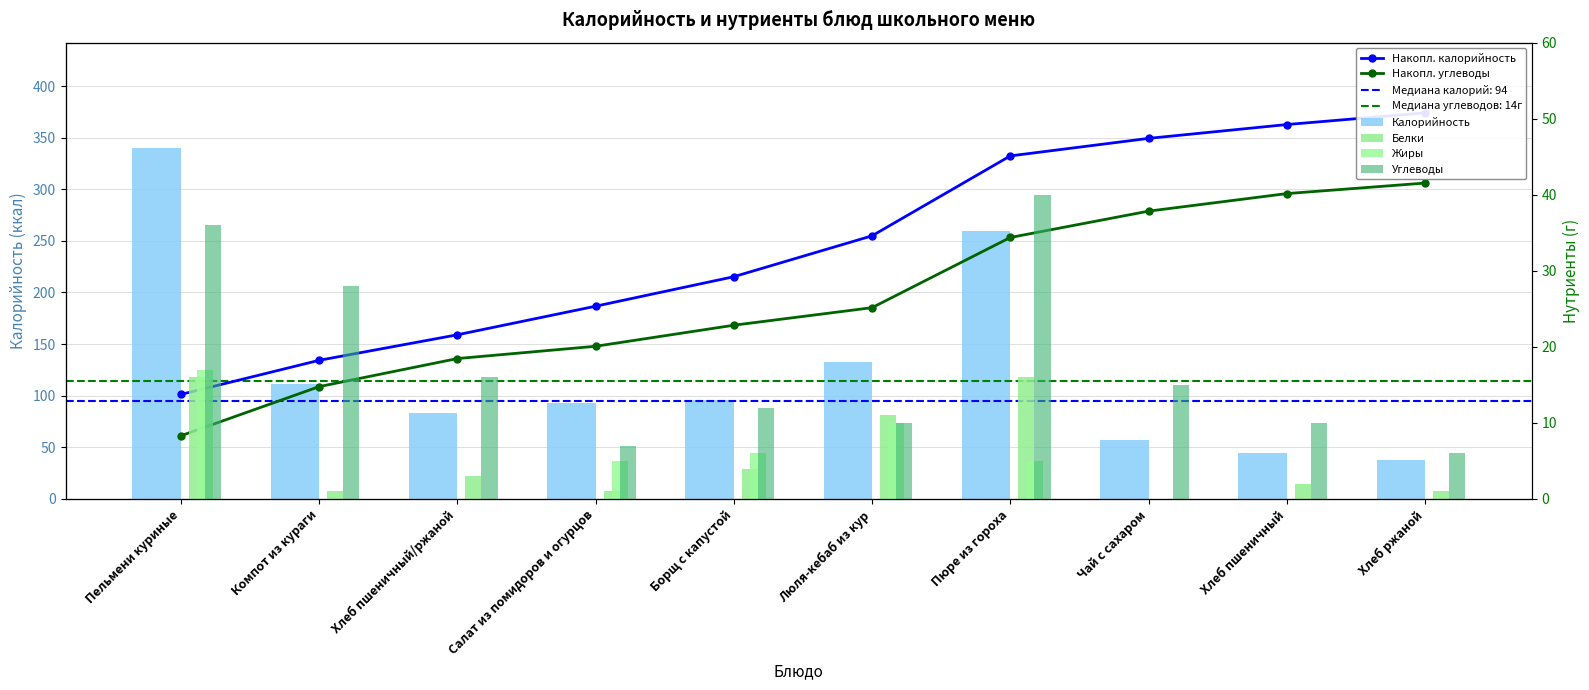

Is the value of Накопл. углеводы at Хлеб ржаной greater than the value of Накопл. калорийность at Салат из помидоров и огурцов?

Yes